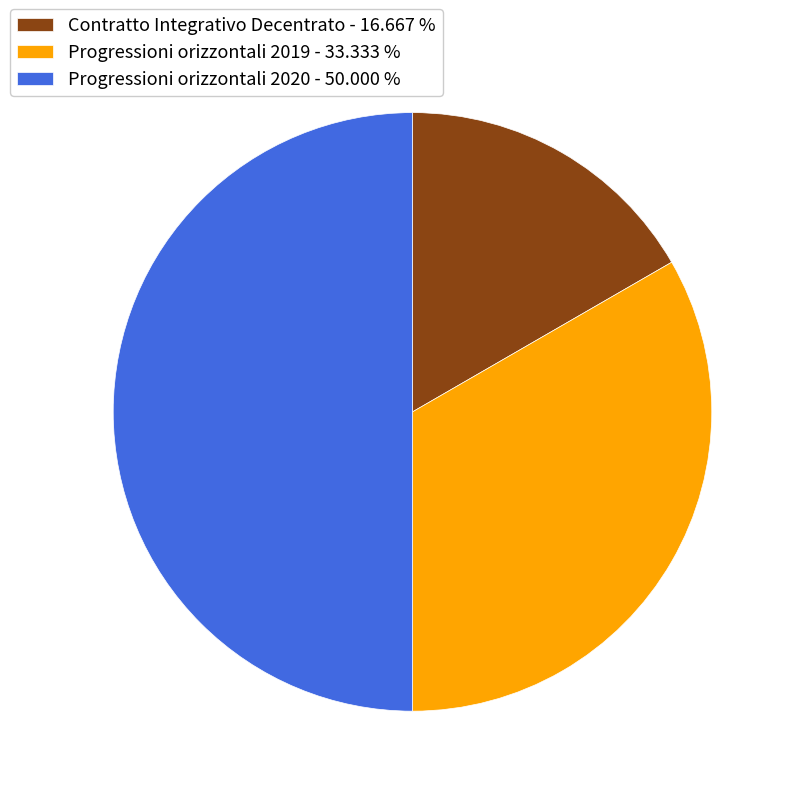

How many slices are in this pie chart?

3